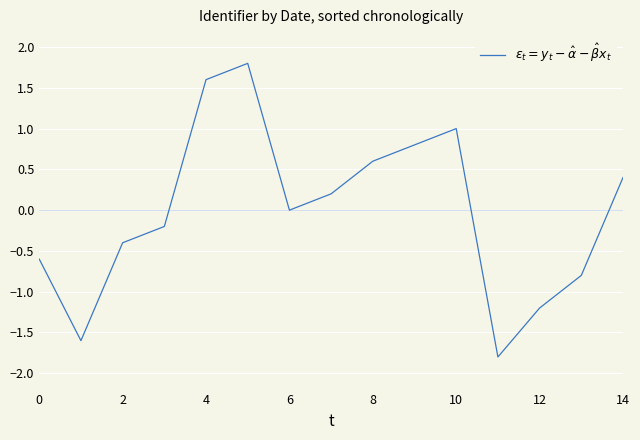

What is the smallest value displayed?

-1.8